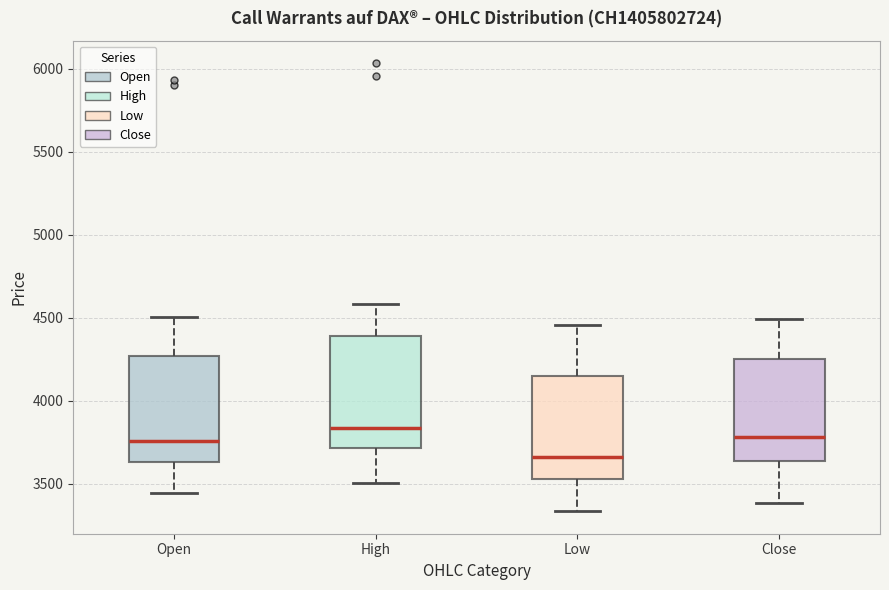

Reading left to right, read every box against the y-axis: the position of its median line, the range the box covers, and the ends of its whiskers. The values are not printed on the chart, so give them approximately, as read against the axis.

Open: median 3750, box 3650 to 4250, whiskers 3450 to 4500
High: median 3850, box 3700 to 4400, whiskers 3500 to 4600
Low: median 3650, box 3550 to 4150, whiskers 3350 to 4450
Close: median 3800, box 3650 to 4250, whiskers 3400 to 4500